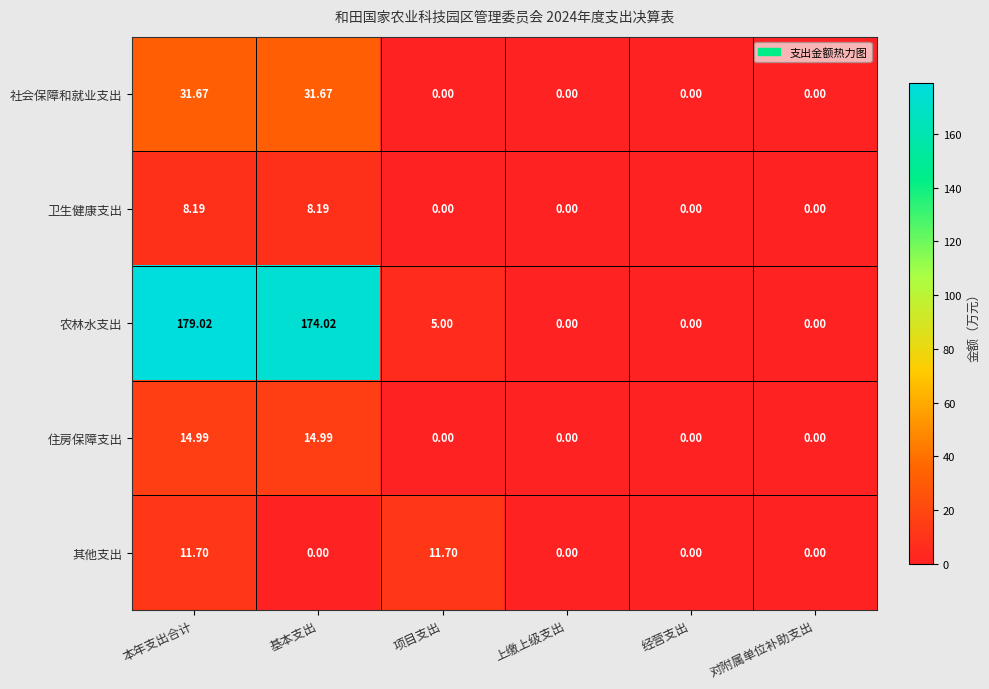

Which series has the largest range (max minus min)?

农林水支出